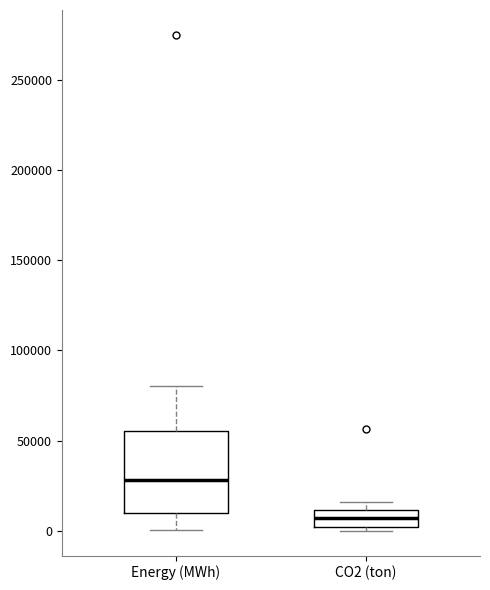

Comparing the boxes themselves (not the whiskers), which one is the tallest?

Energy (MWh)